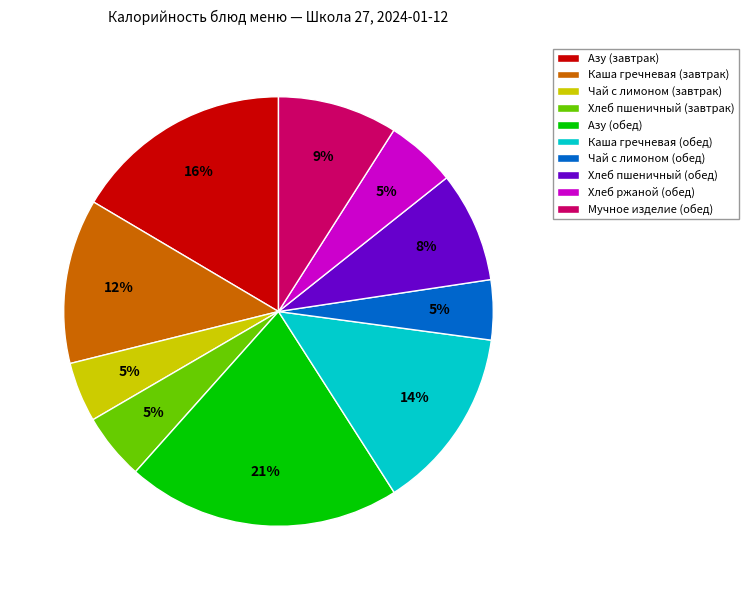

True or false: Азу (завтрак) accounts for 30% of the total.

False